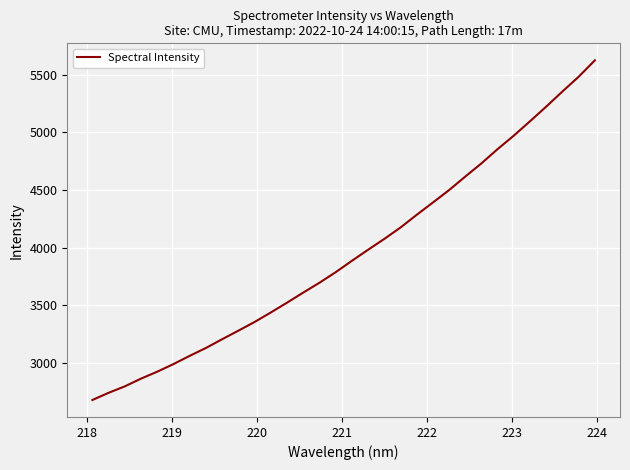

True or false: there are more than 1 points higher than both neighbors.

False